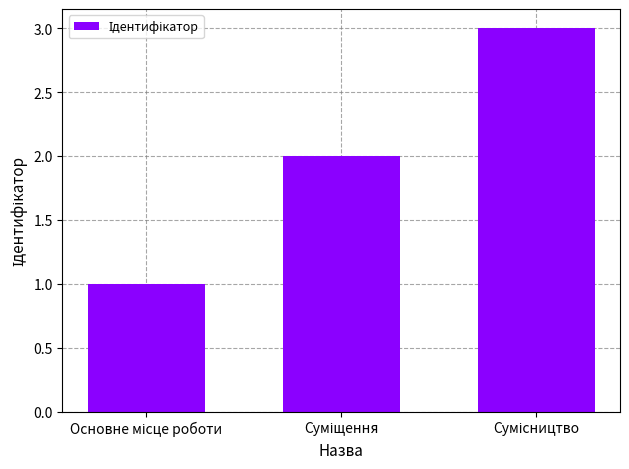

Reading left to right, transcribe all the data shown in this chart.

1	2	3